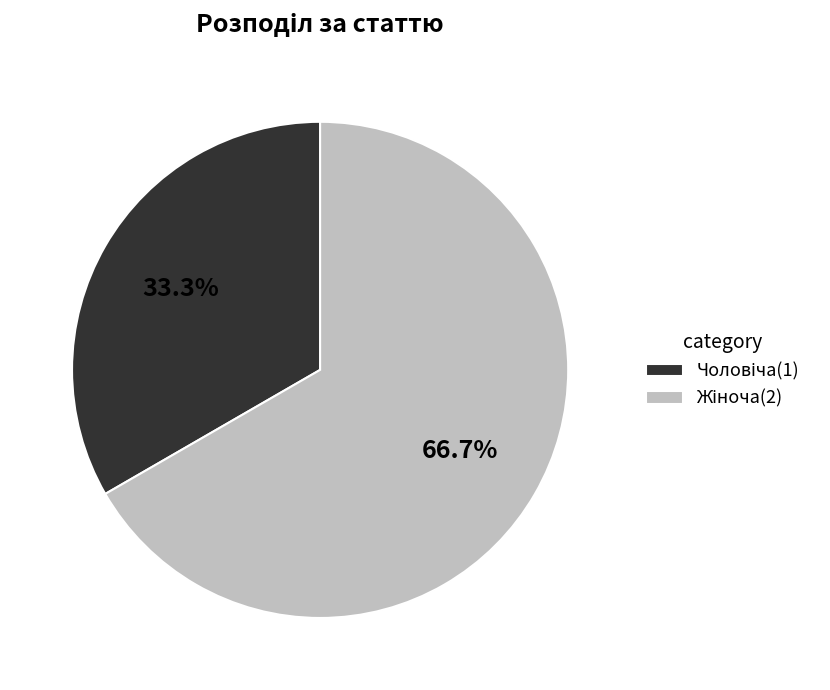

Is there any slice that represents more than half of the pie?

Yes